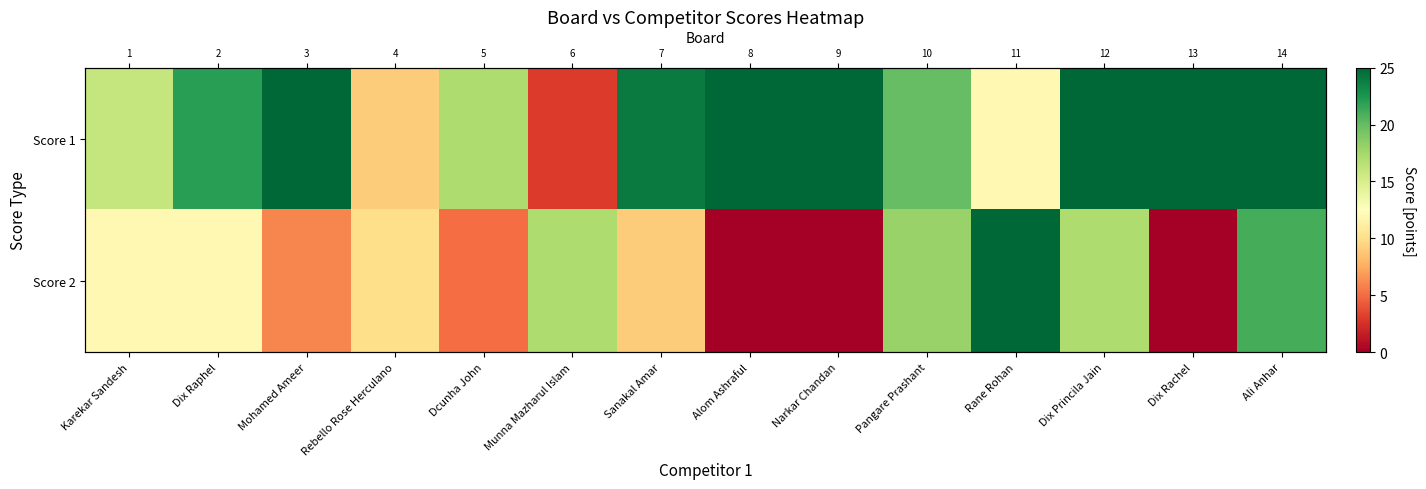

How many values in the Score 1 series are below 24?

7